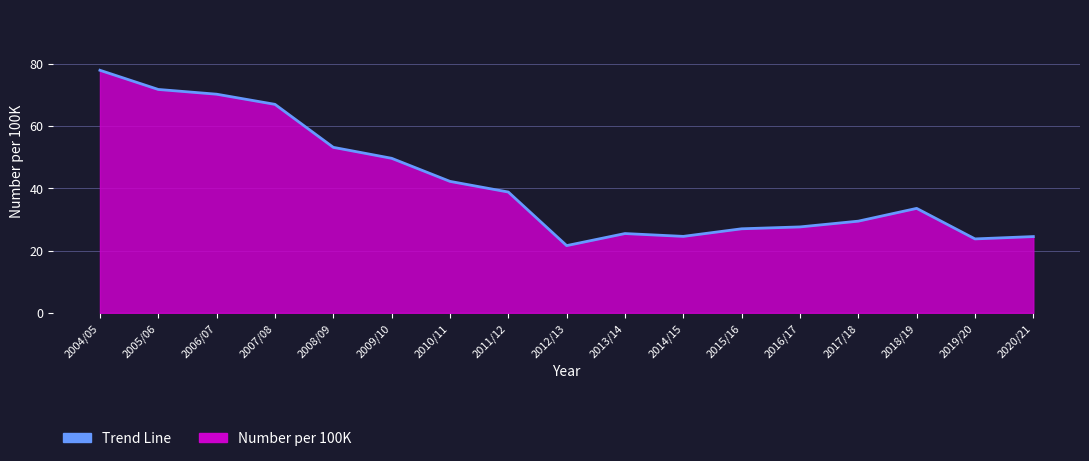

What is the label of the 12th point from the left?

2015/16